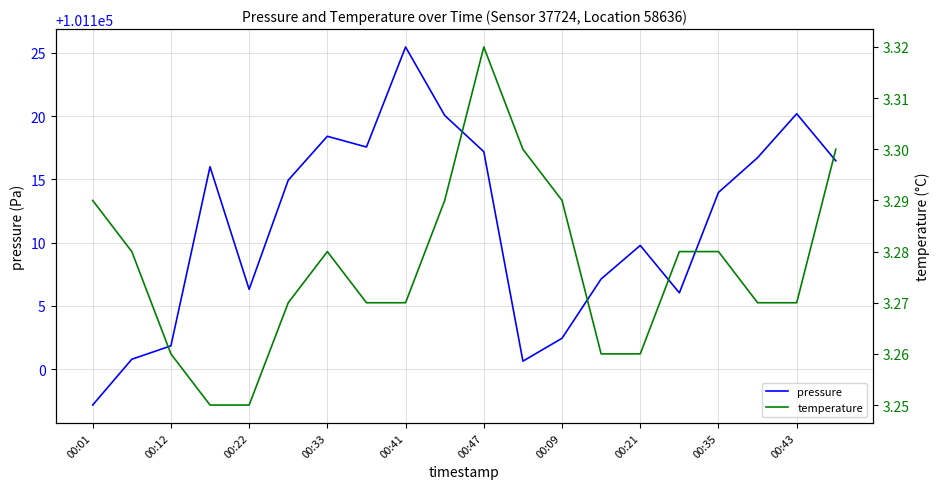

True or false: pressure and temperature cross at least once.

False